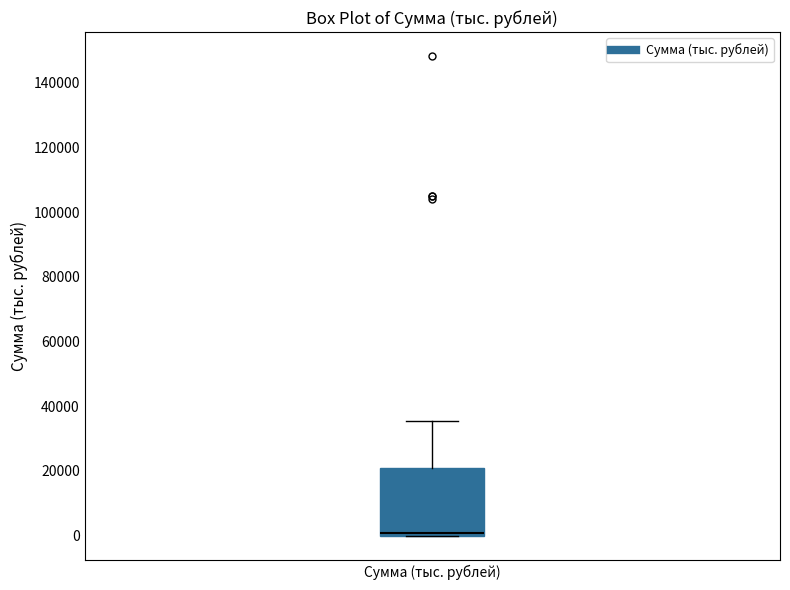

Read this box plot against the y-axis: the position of the median line, the range covered by the box, and the ends of both whiskers. The values are not printed on the chart, so give them approximately, as read against the axis.

median 0 (just above the box's lower edge), box 0 to 22000, whiskers 0 to 36000